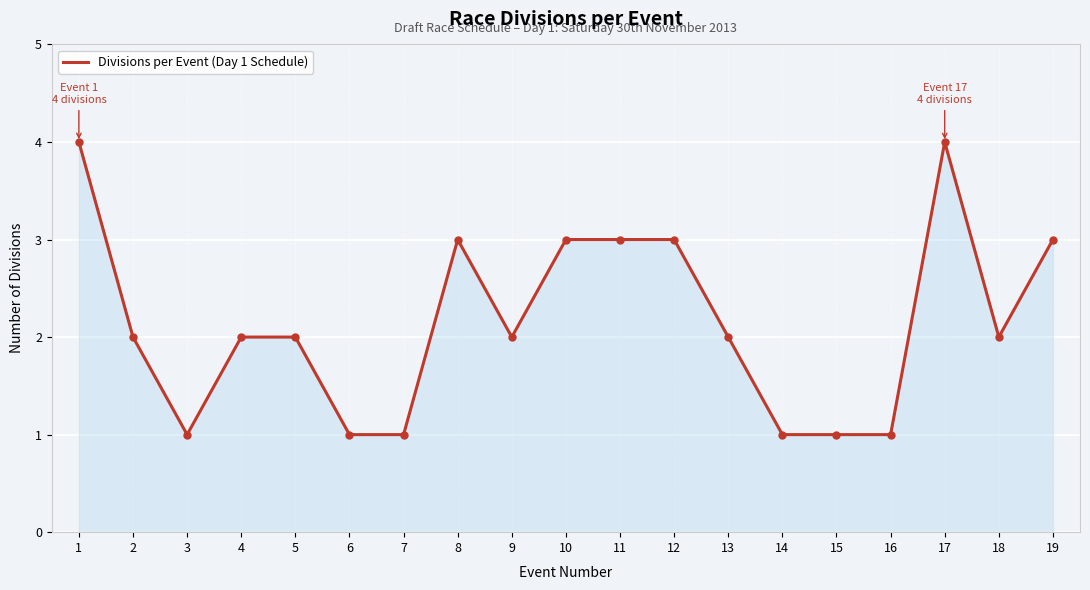

True or false: there are more than 0 points higher than both neighbors.

True